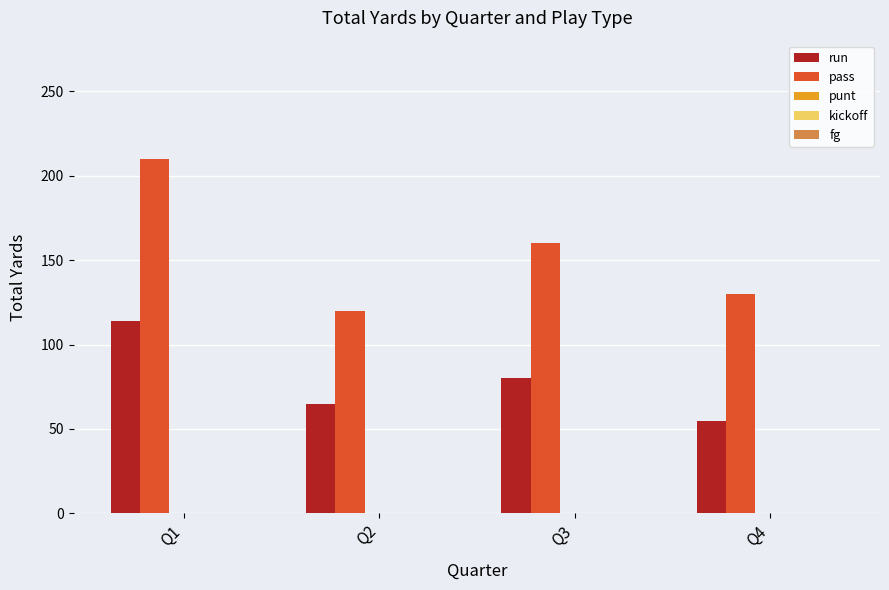

Which series has the largest total across all categories?

pass